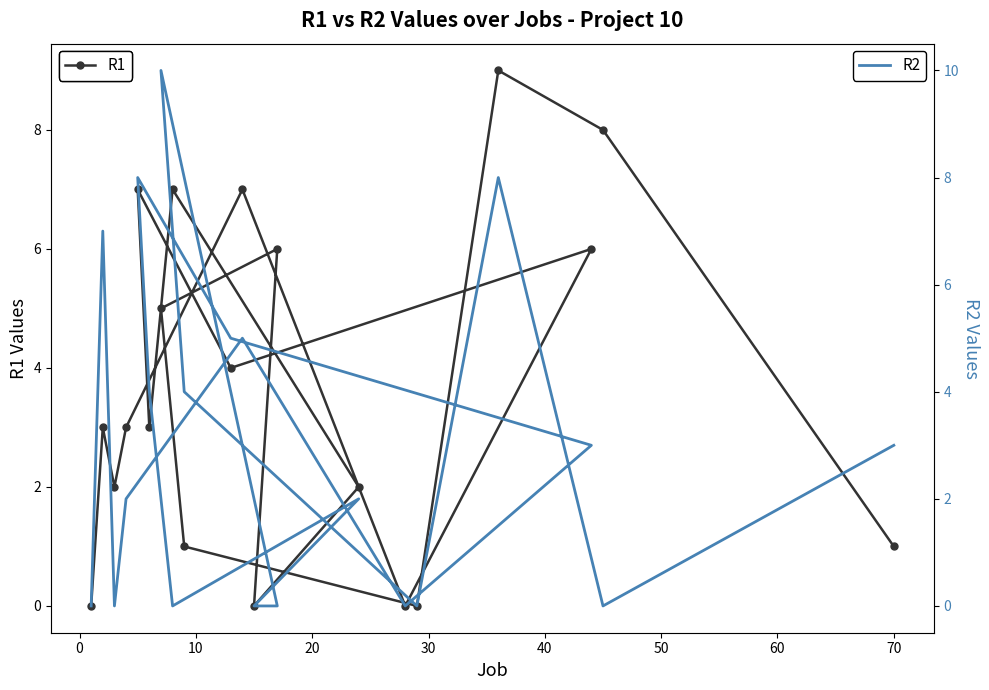

What is the average value of the R1 series?

4